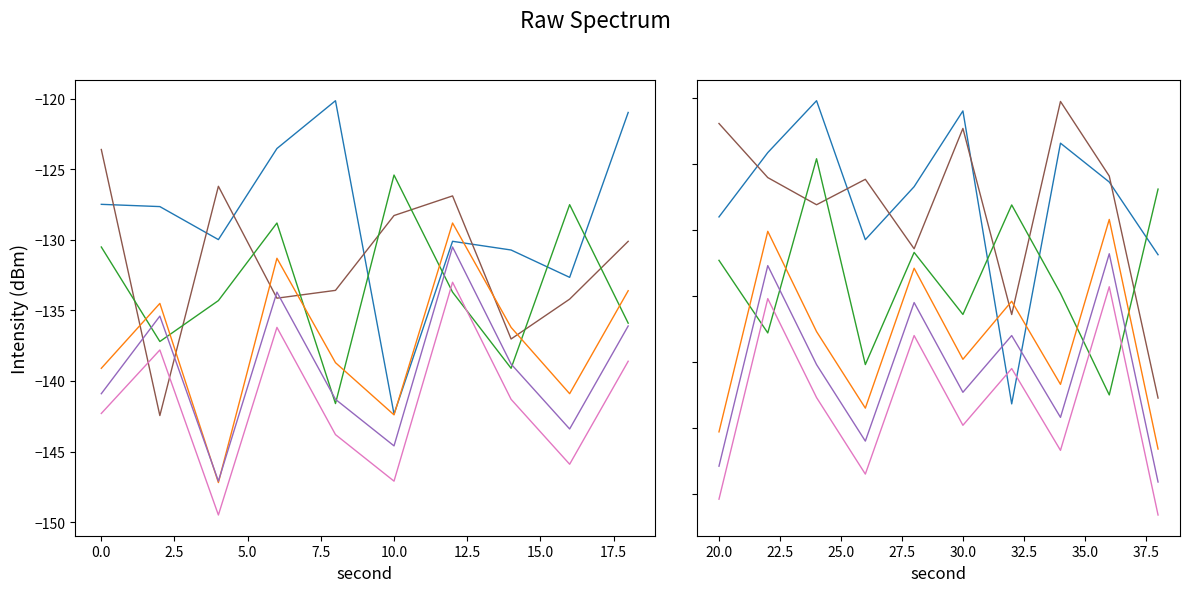

Is this an area chart (filled region under the line)?

No